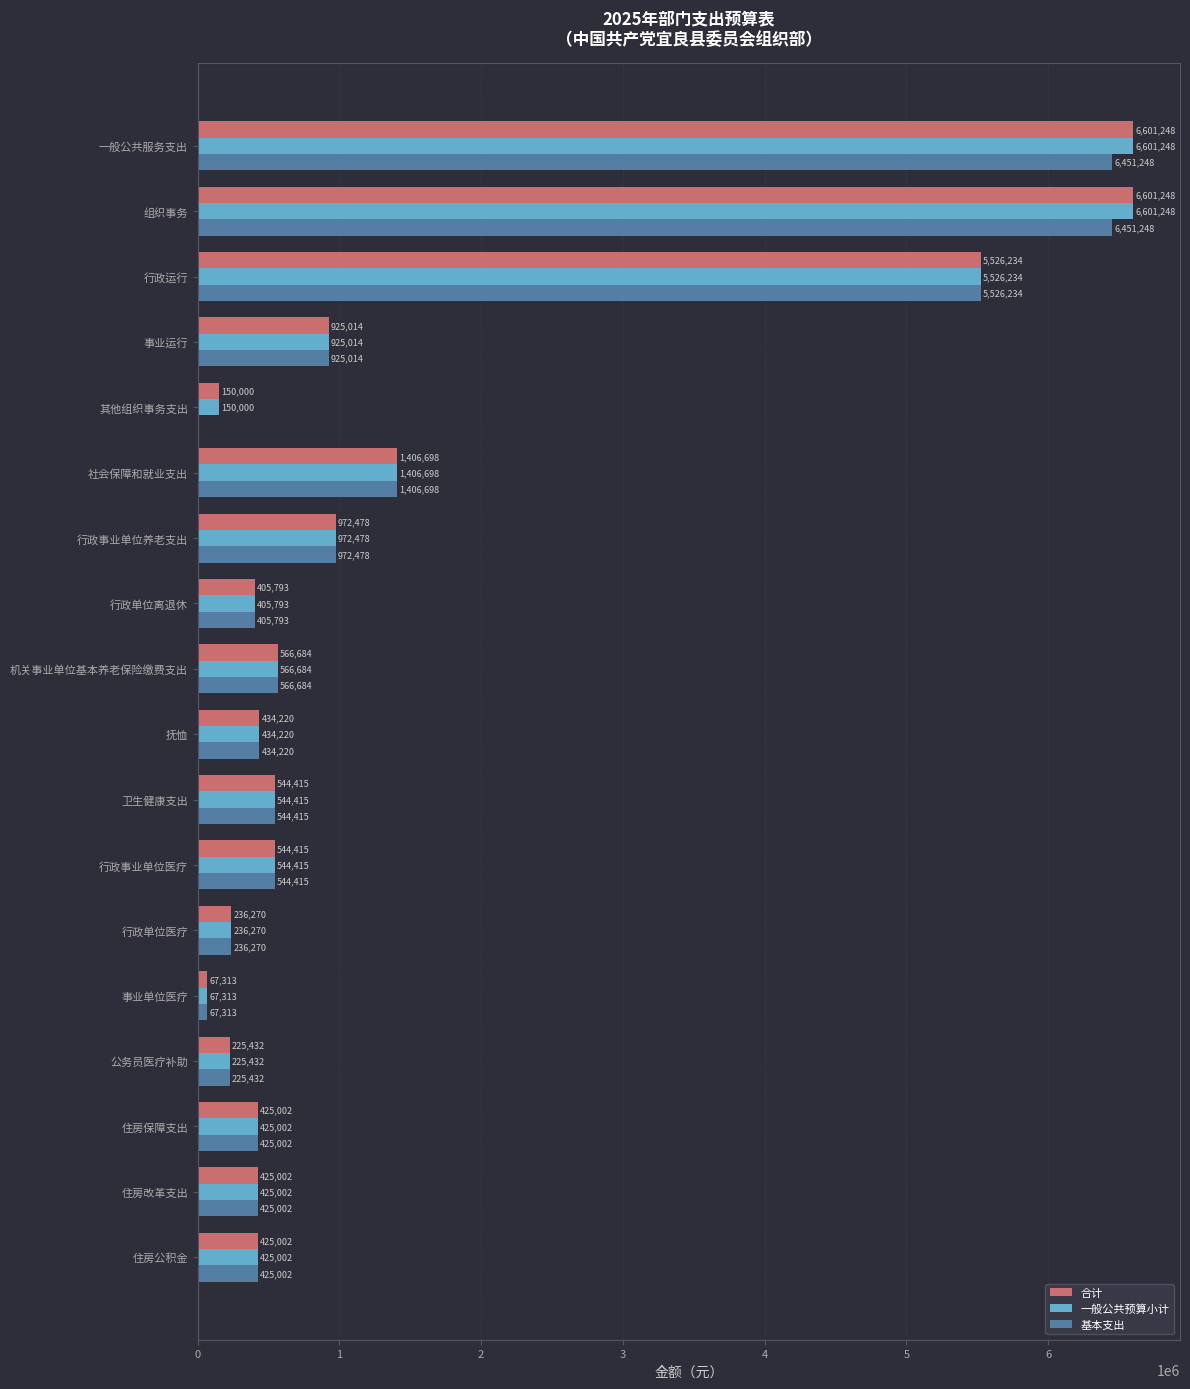

Is the value of 合计 at 事业运行 greater than the value of 基本支出 at 其他组织事务支出?

Yes